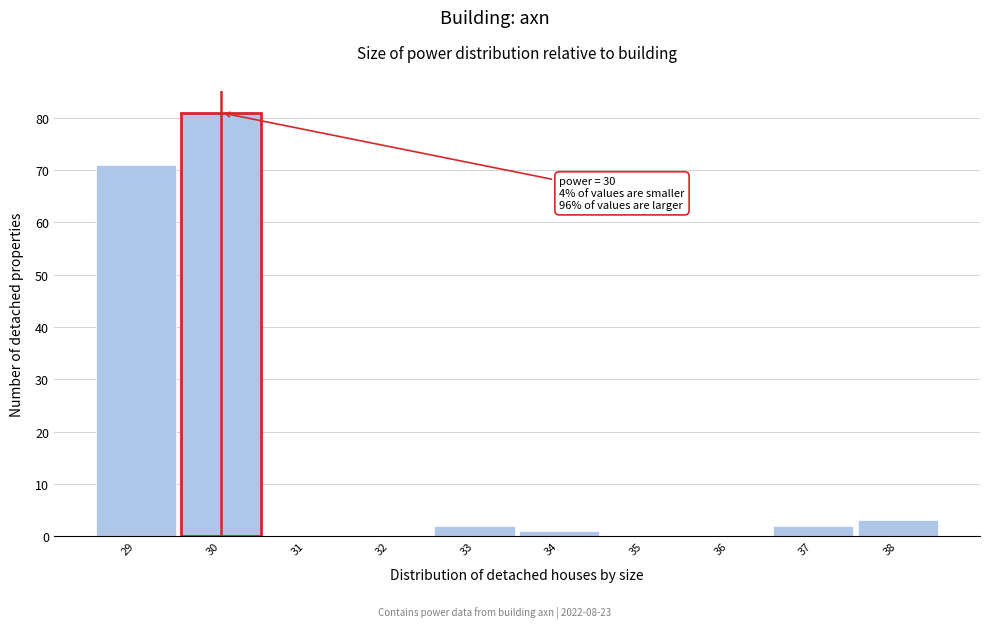

Over which range of the x-axis is the bar tallest?

29.5 to 30.5